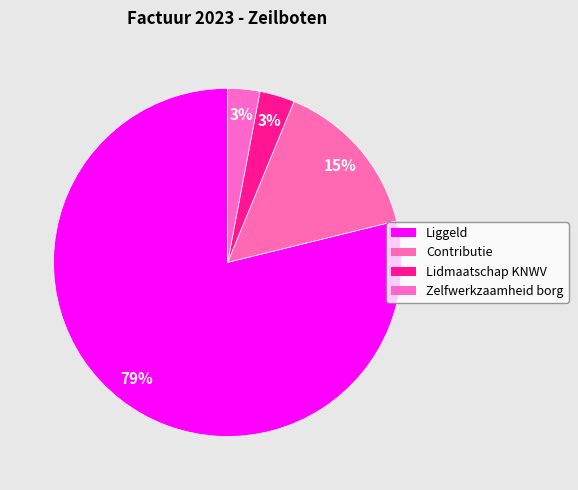

How many segments does this pie chart have?

4